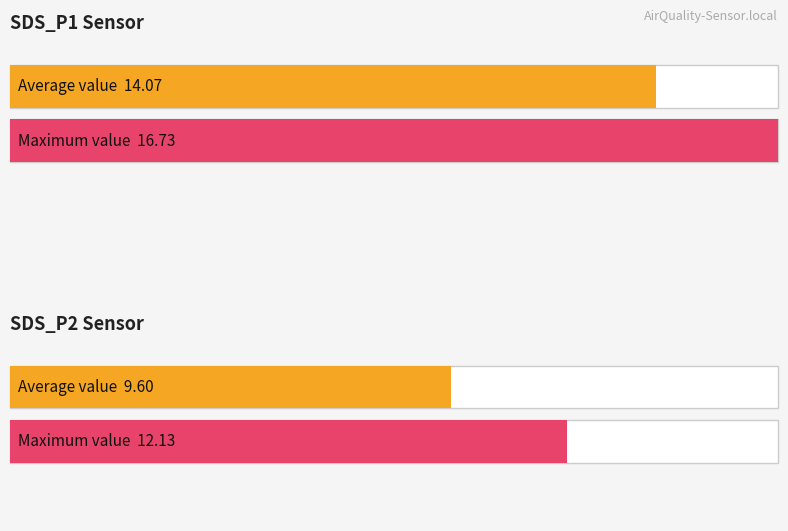

Does the chart contain any negative values?

No